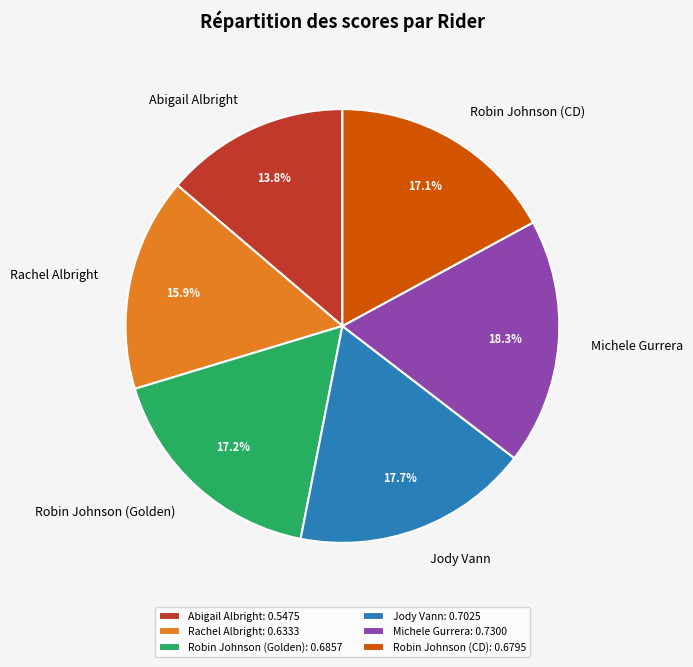

Does Jody Vann represent more than half of the total?

No